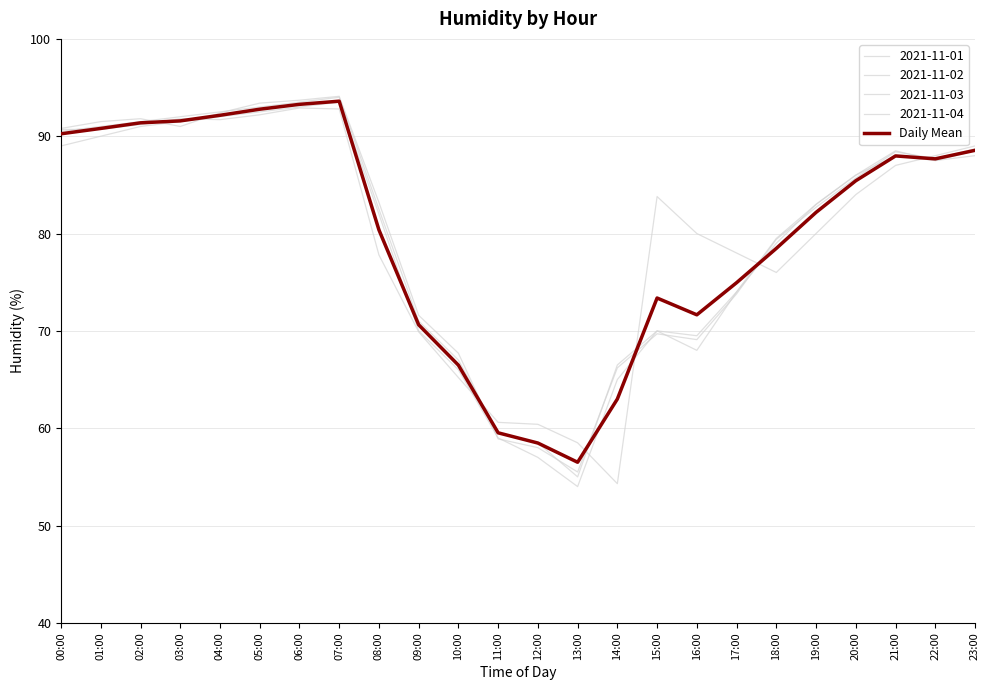

Is this an area chart (filled region under the line)?

No